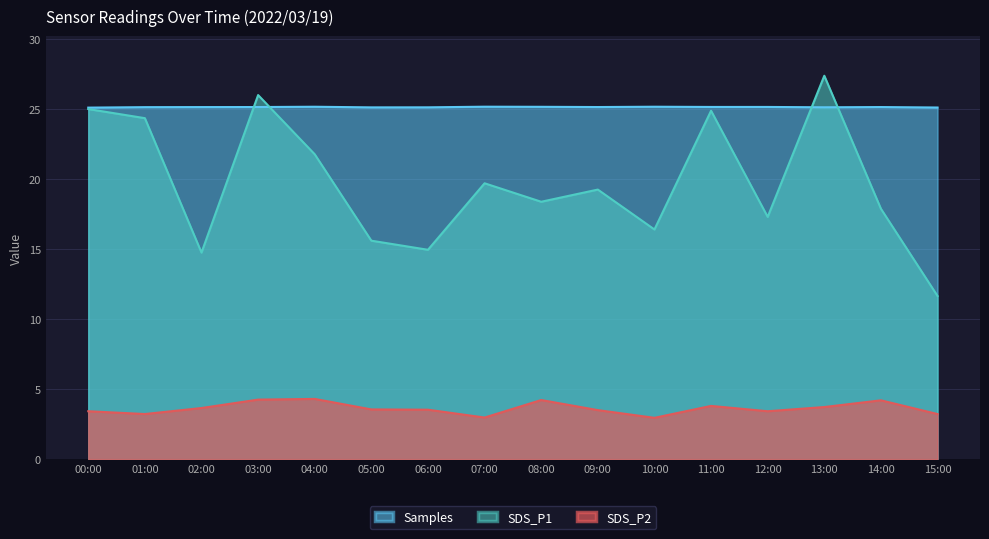

Which series has the widest spread of values?

SDS_P1